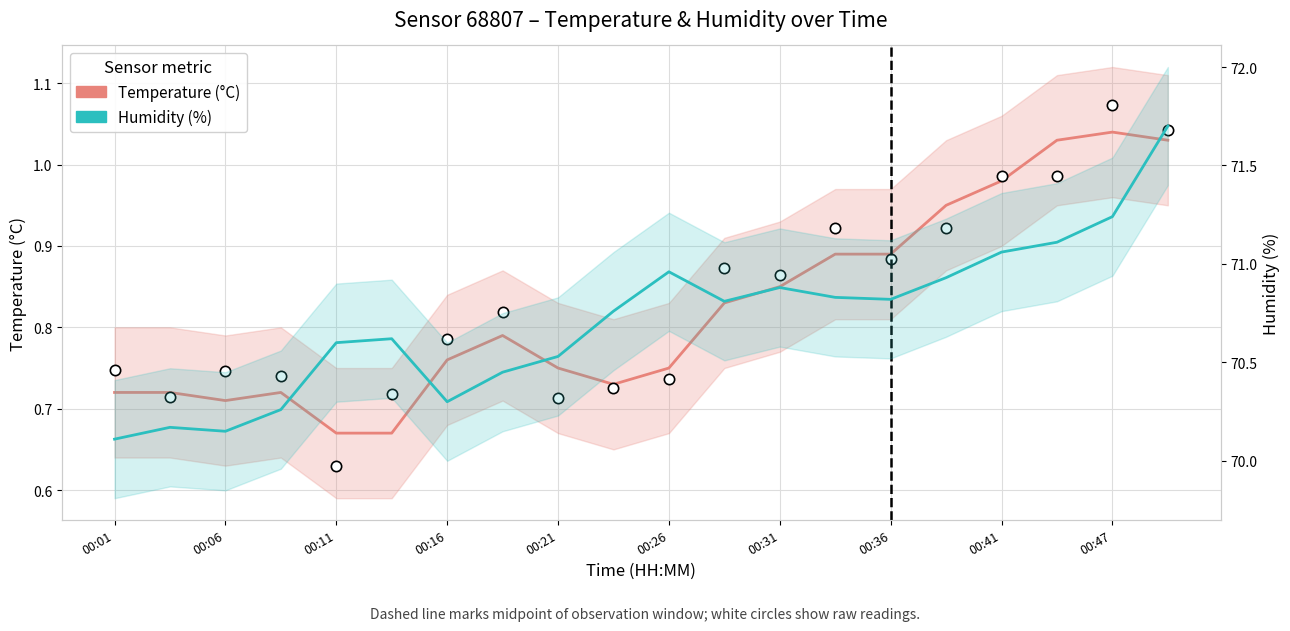

What is the total value across all series at 00:36?

71.7